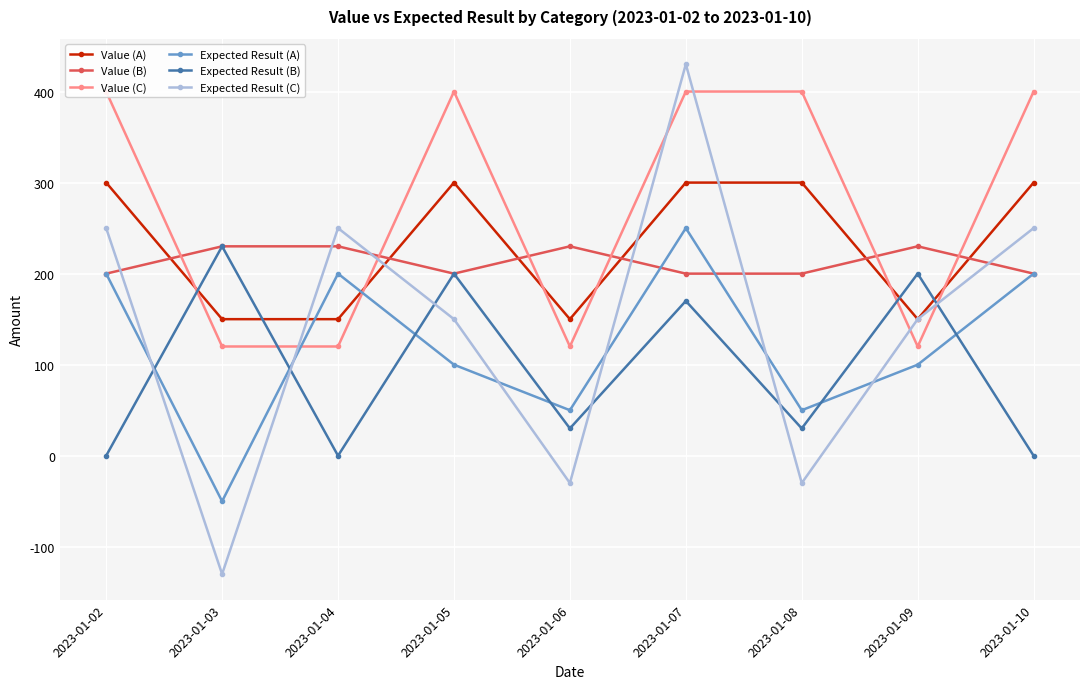

Which category has the lowest value across all series?

2023-01-03